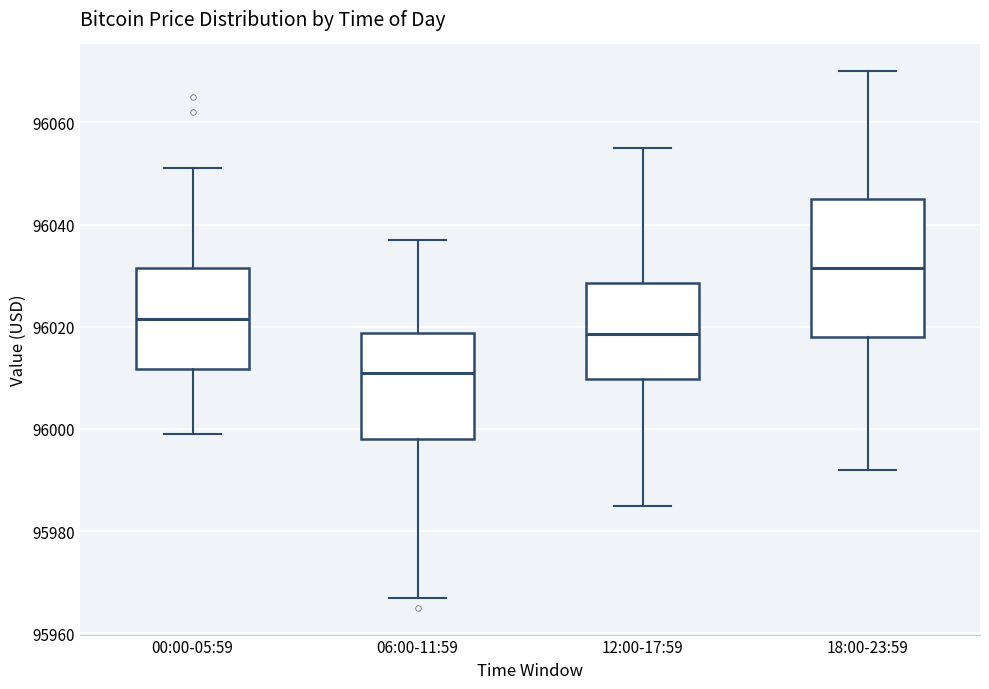

Reading left to right, read every box against the y-axis: the position of its median line, the range the box covers, and the ends of its whiskers. The values are not printed on the chart, so give them approximately, as read against the axis.

00:00-05:59: median 96022, box 96012 to 96032, whiskers 96000 to 96052
06:00-11:59: median 96012, box 95998 to 96018, whiskers 95968 to 96038
12:00-17:59: median 96018, box 96010 to 96028, whiskers 95986 to 96056
18:00-23:59: median 96032, box 96018 to 96046, whiskers 95992 to 96070